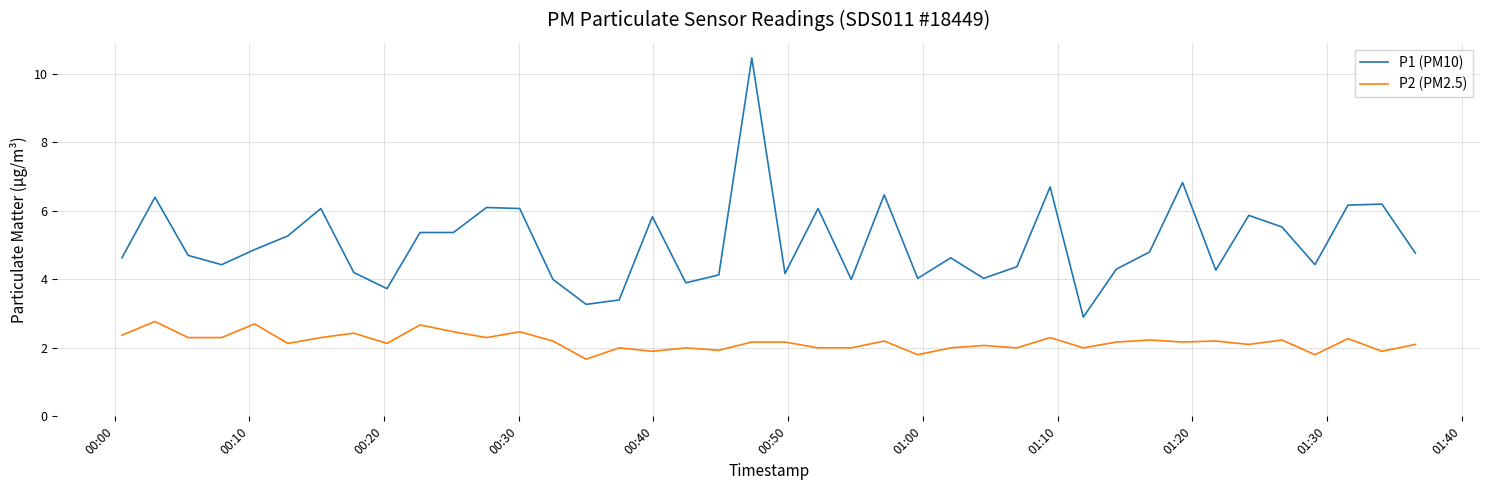

How many lines are shown in the chart?

2